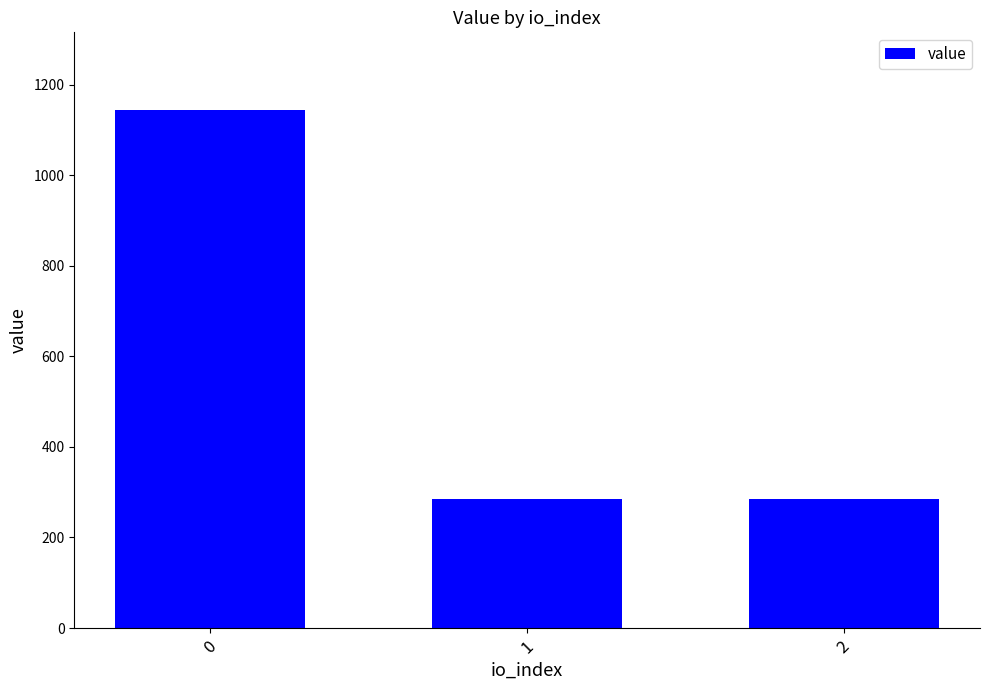

What is the smallest value displayed?

285.9